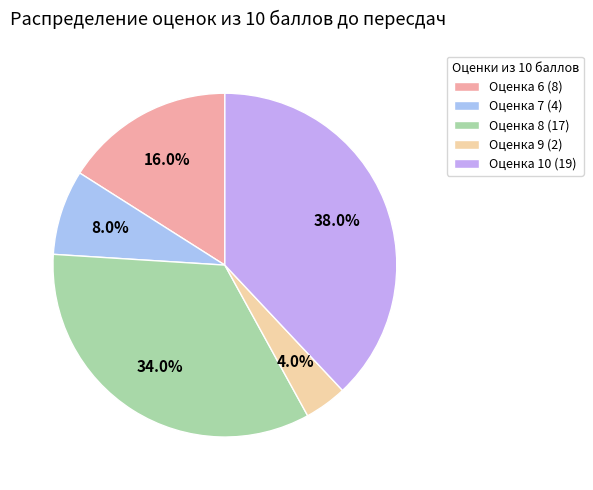

How much of the chart is everything except Оценка 6?

84.0%